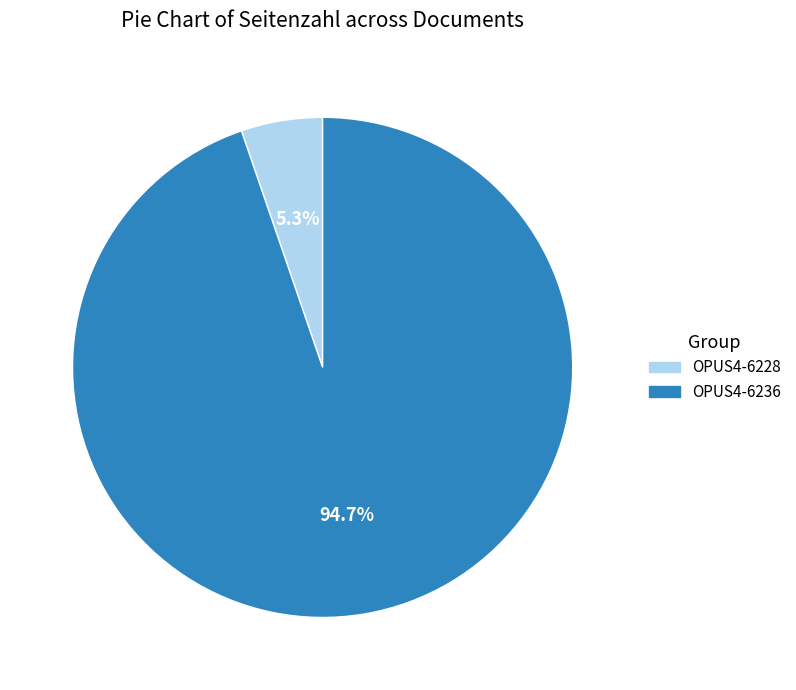

What percentage do OPUS4-6228 and OPUS4-6236 together represent?

100.0%